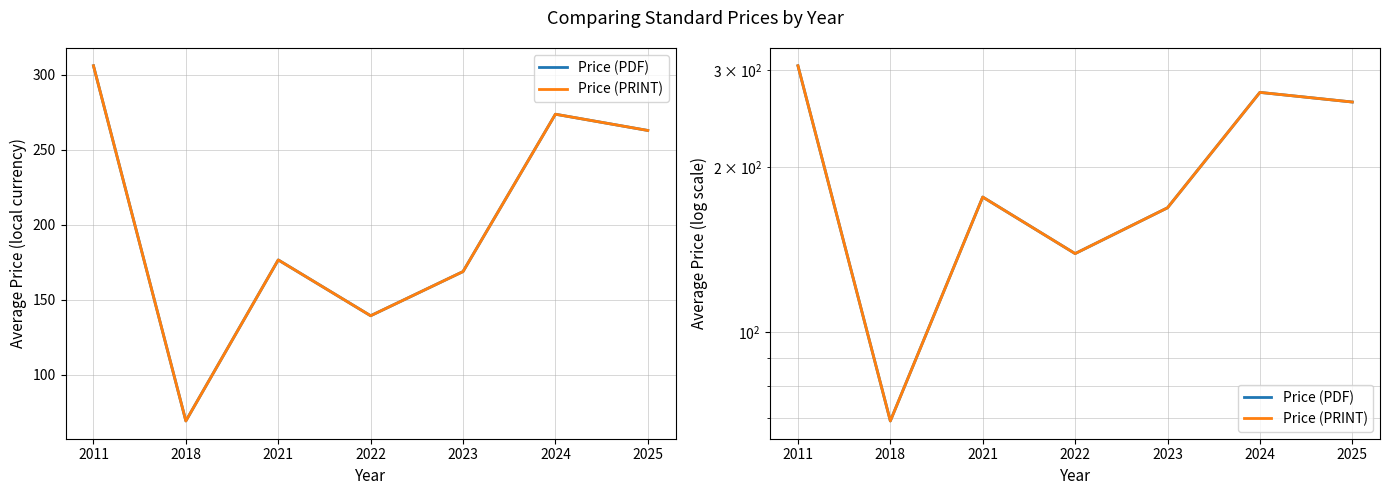

What is the difference between the second highest and second lowest values in the Price (PDF) series?

134.5